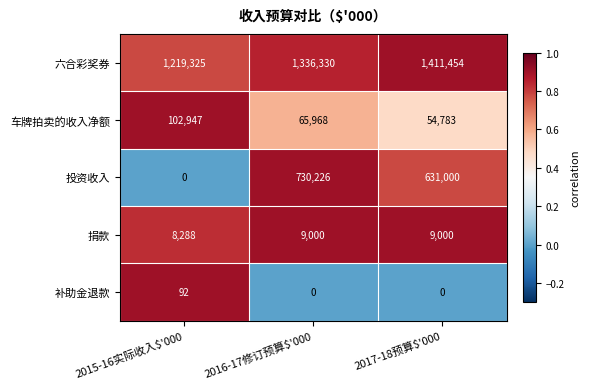

The value of 车牌拍卖的收入净额 at 2016-17修订预算$'000 is 65968. True or false?

True